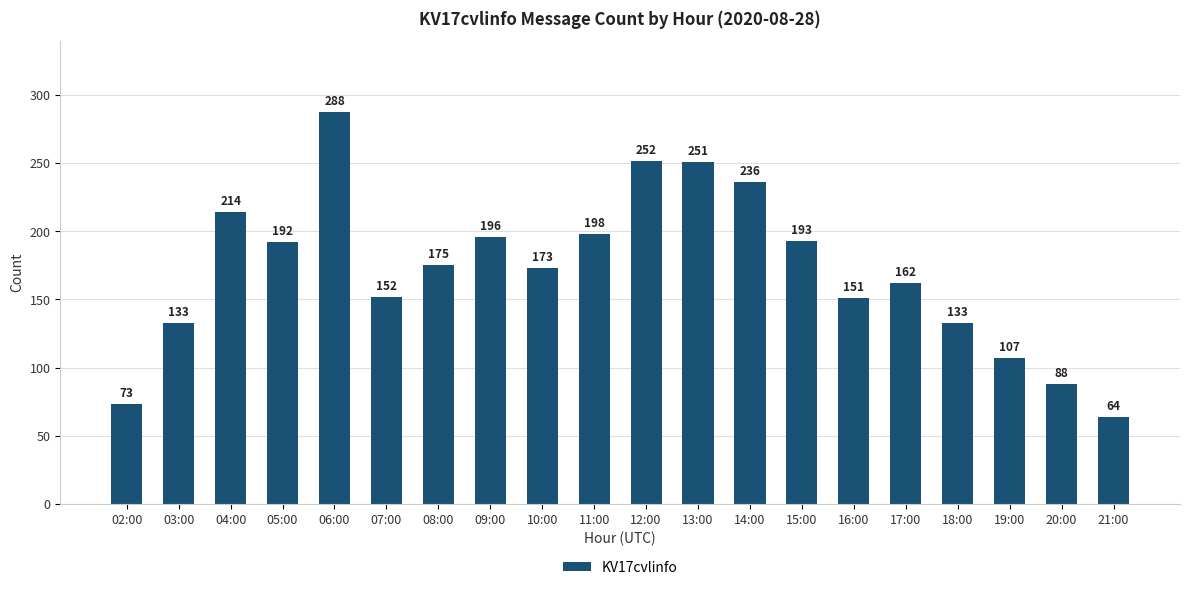

Count the number of categories in the chart.

20